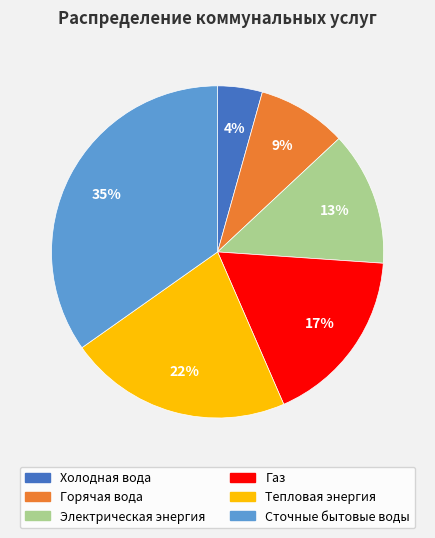

Rank the categories by value from highest to lowest.

Сточные бытовые воды, Тепловая энергия, Газ, Электрическая энергия, Горячая вода, Холодная вода